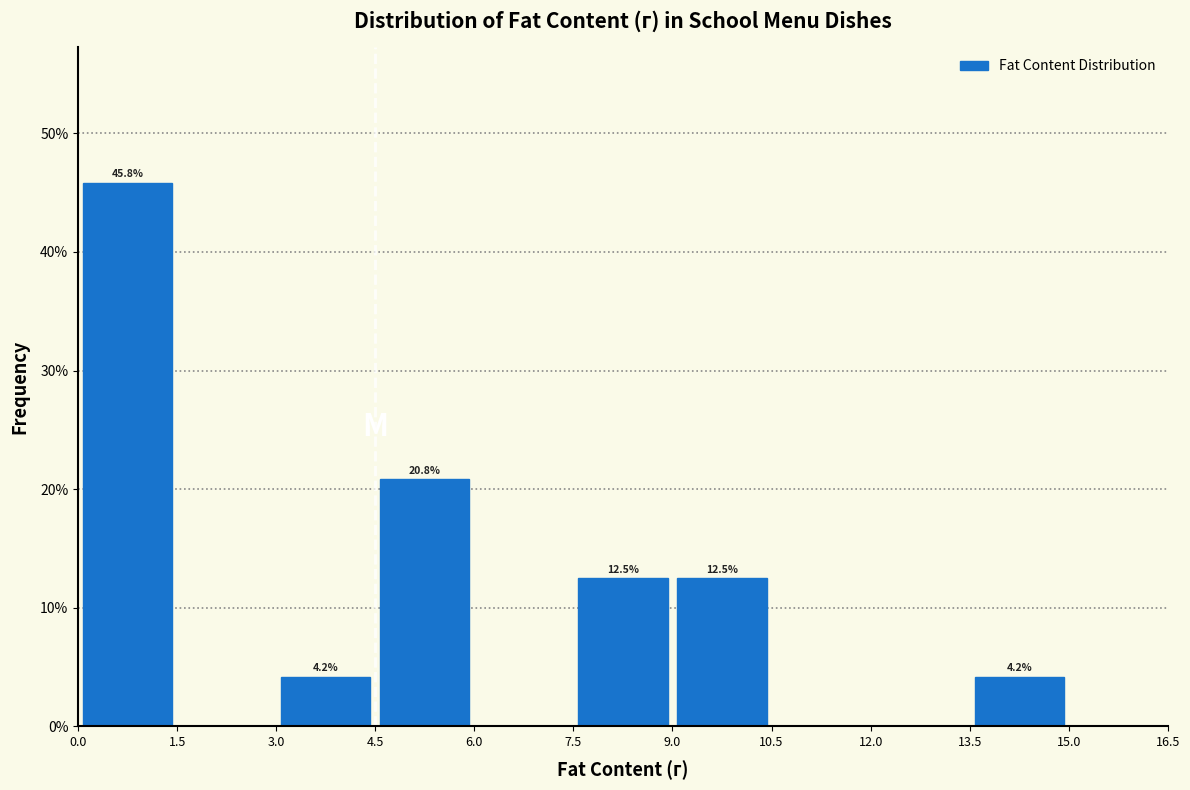

Which range on the x-axis has the tallest bar?

0.0 to 1.5